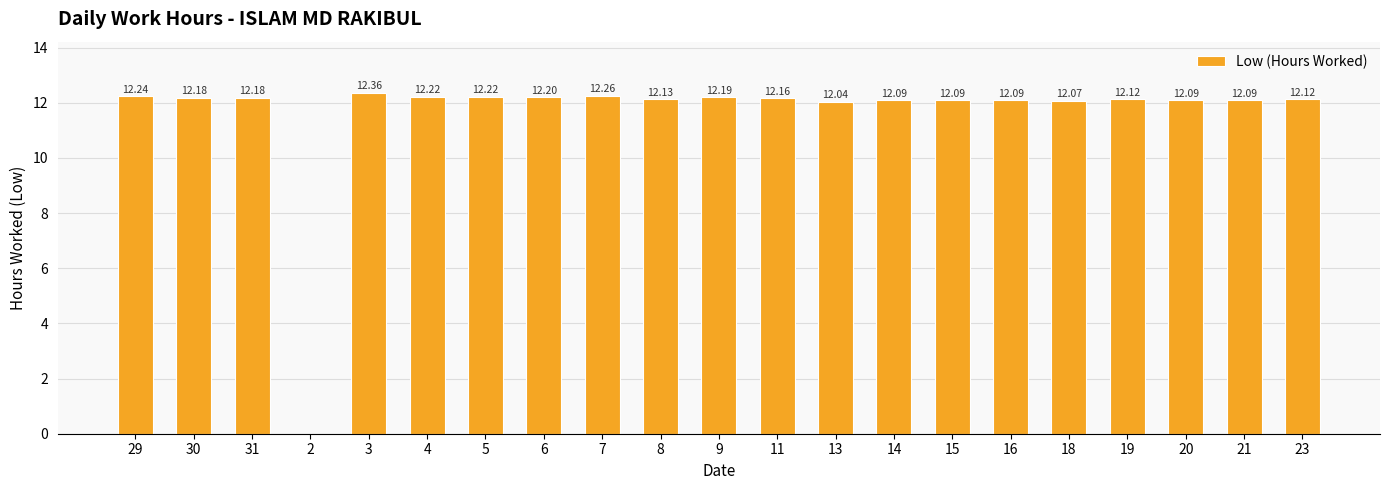

What is the sum of the values at 13 and 9?

24.2